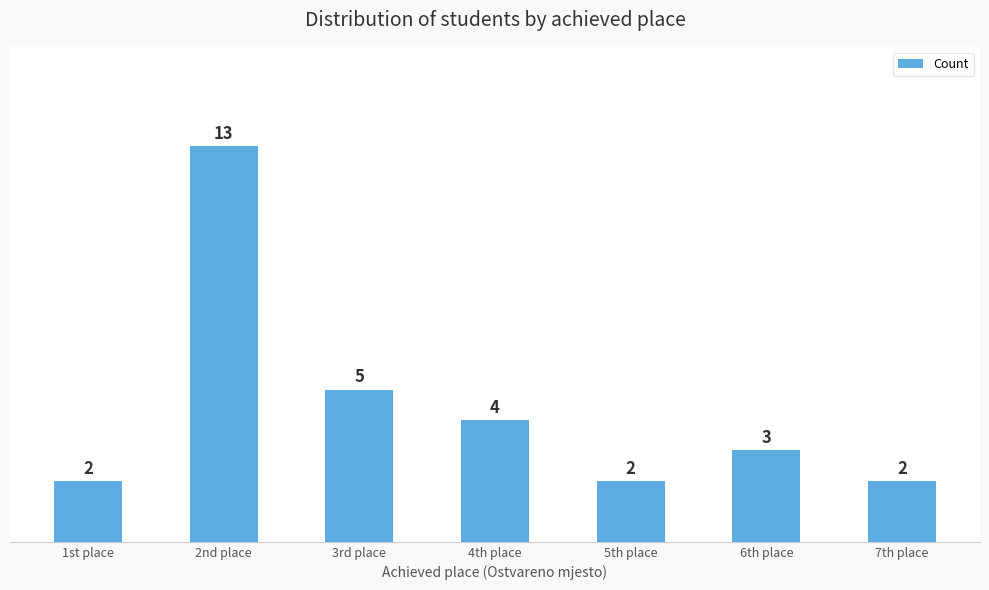

How many series are shown in this chart?

1